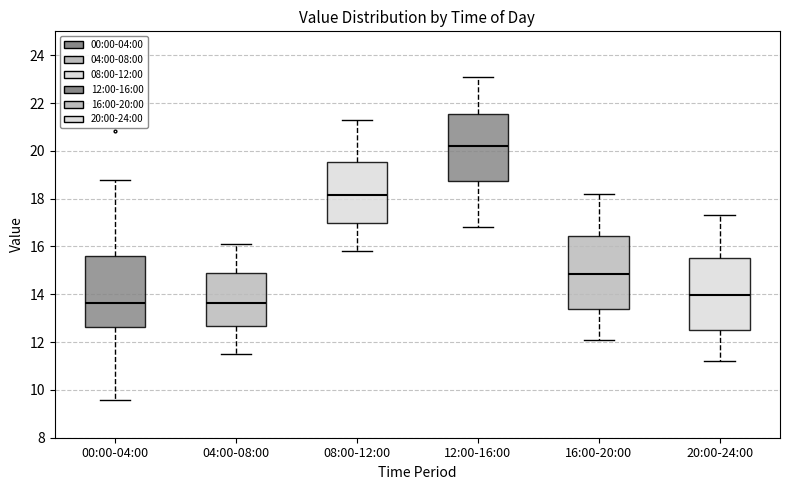

Reading left to right, read every box against the y-axis: the position of its median line, the range the box covers, and the ends of its whiskers. The values are not printed on the chart, so give them approximately, as read against the axis.

00:00-04:00: median 13.6, box 12.6 to 15.6, whiskers 9.6 to 18.8
04:00-08:00: median 13.6, box 12.6 to 15.0, whiskers 11.6 to 16.2
08:00-12:00: median 18.2, box 17.0 to 19.6, whiskers 15.8 to 21.4
12:00-16:00: median 20.2, box 18.8 to 21.6, whiskers 16.8 to 23.2
16:00-20:00: median 14.8, box 13.4 to 16.4, whiskers 12.2 to 18.2
20:00-24:00: median 14.0, box 12.6 to 15.6, whiskers 11.2 to 17.4